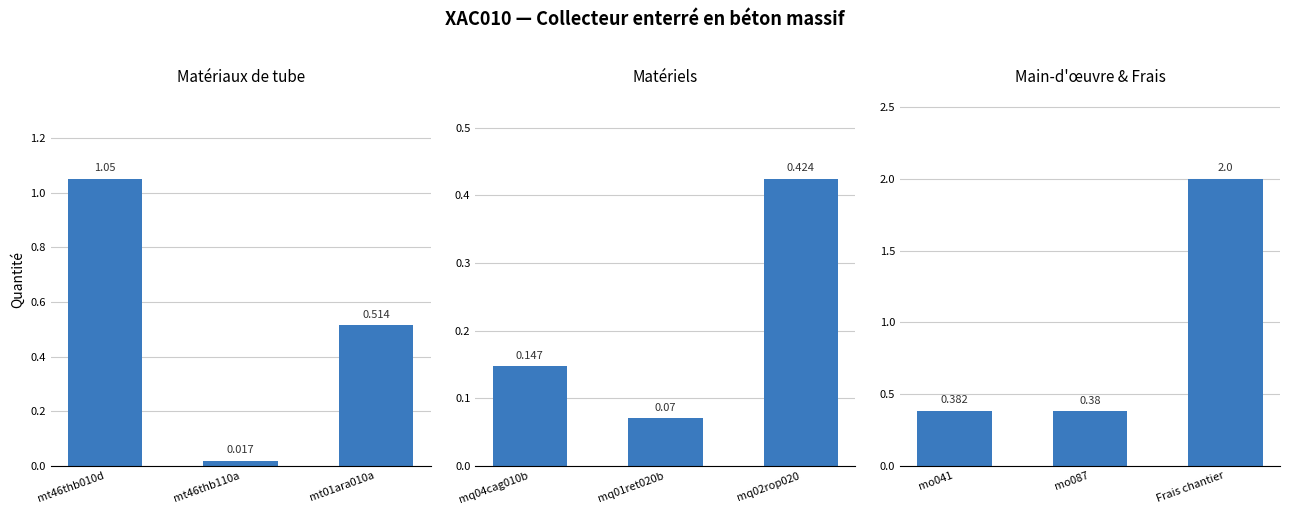

What are all the series names shown in the legend?

Matériaux de tube, Matériels, Main-d'œuvre & Frais